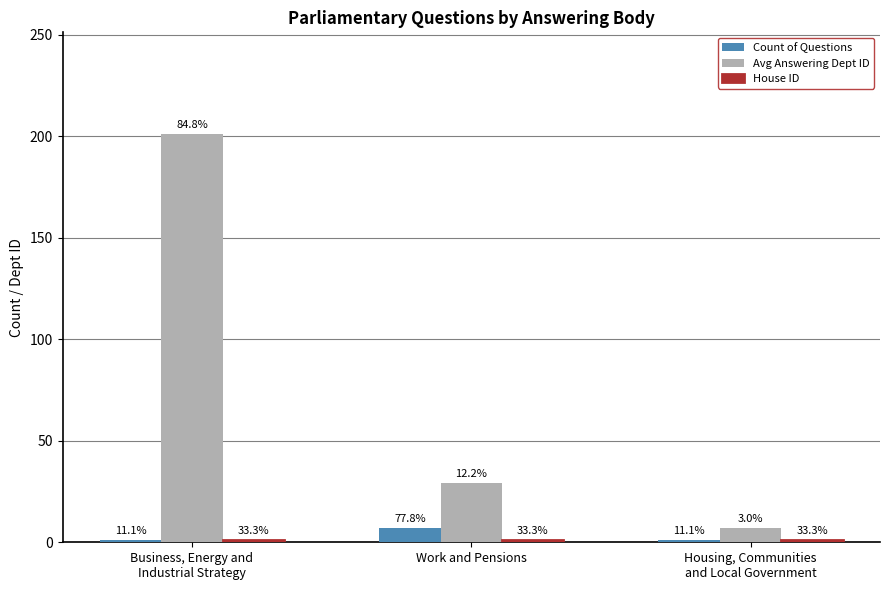

The Avg Answering Dept ID series shows 10 at Housing, Communities
and Local Government. True or false?

False